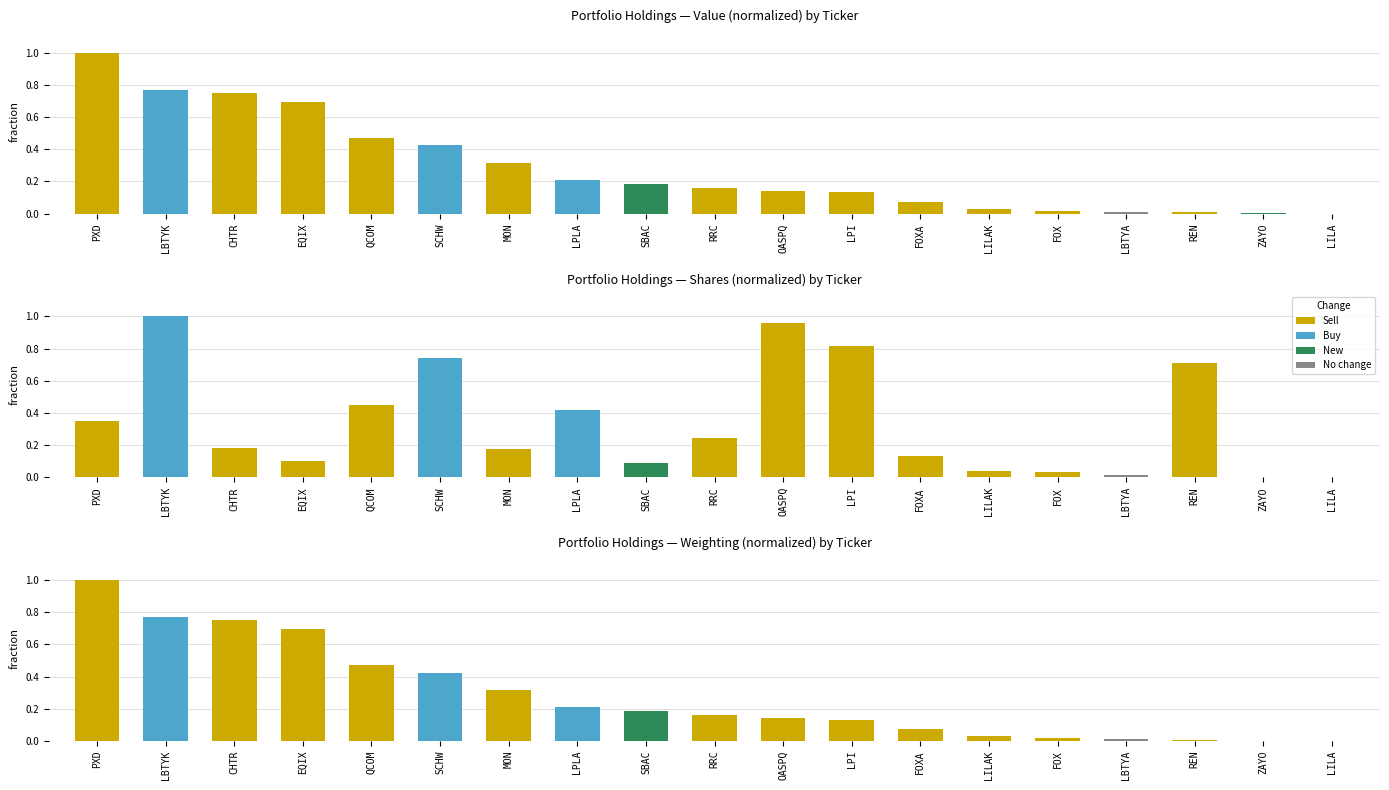

List the labels in order of Weighting value, largest first.

PXD, LBTYK, CHTR, EQIX, QCOM, SCHW, MON, LPLA, SBAC, RRC, OASPQ, LPI, FOXA, LILAK, FOX, LBTYA, REN, ZAYO, LILA